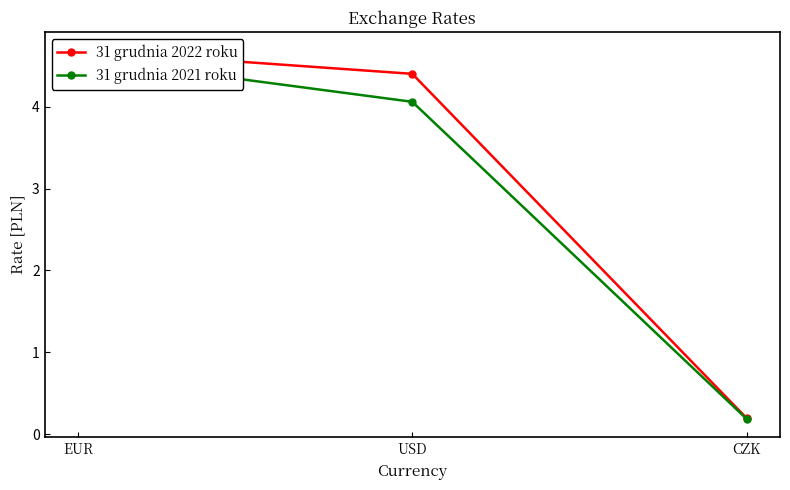

What is the average value of the 31 grudnia 2022 roku series?

3.1